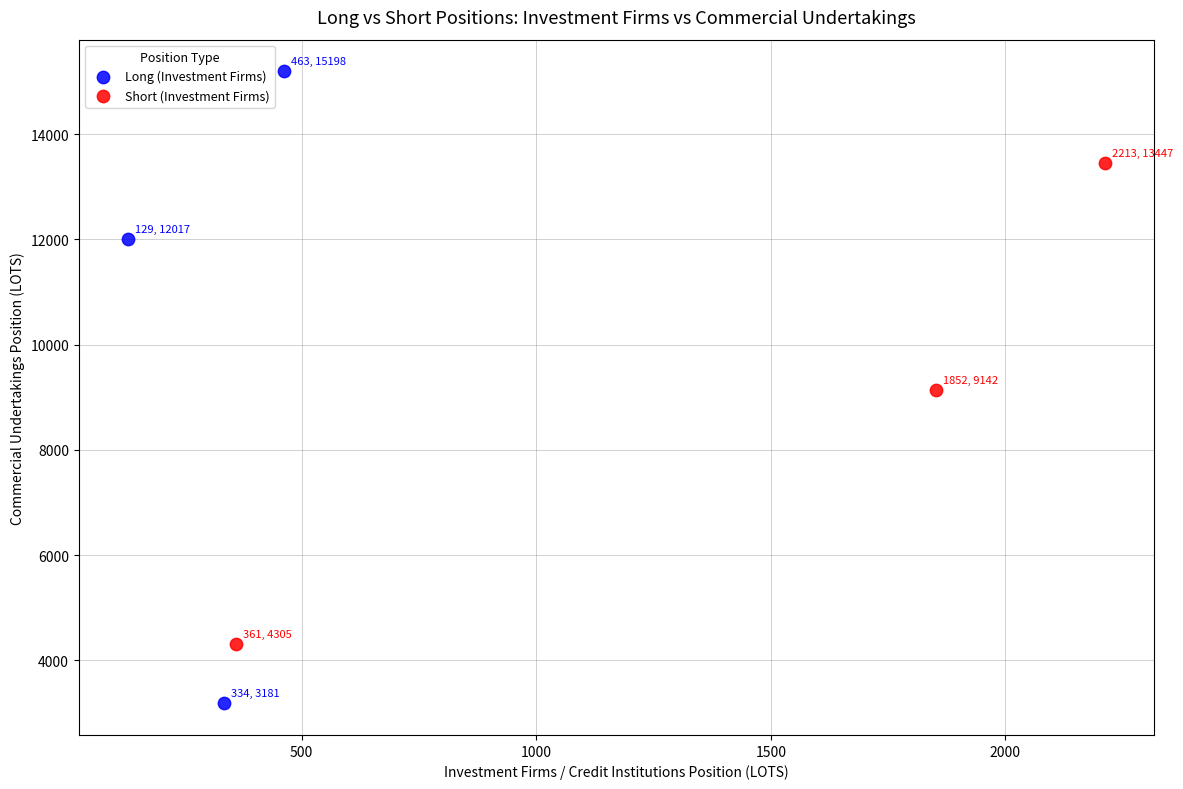

Which series has the widest spread of Y values?

Long (Investment Firms)